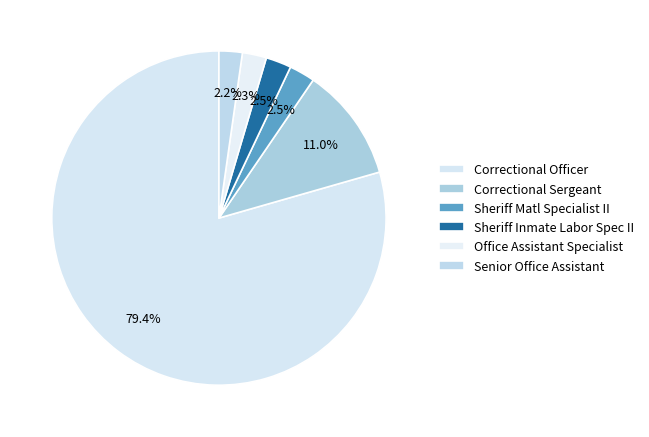

Count the number of slices in the pie.

6